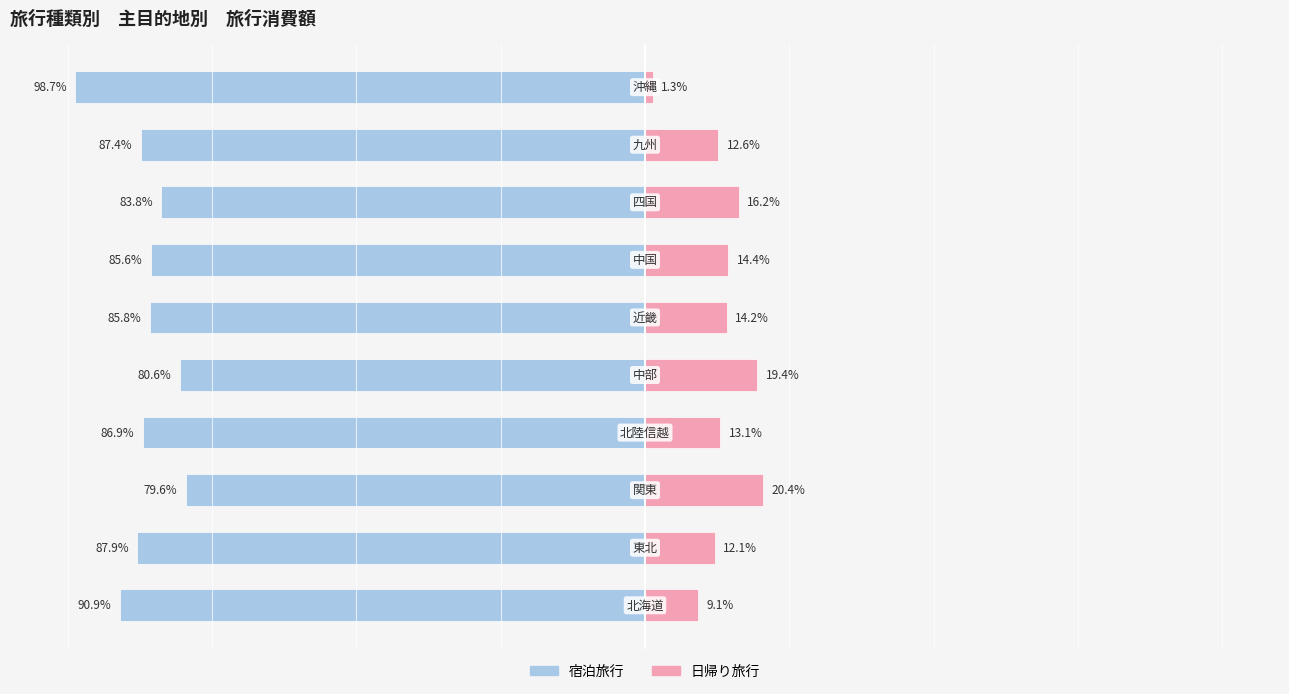

What are all the series names shown in the legend?

宿泊旅行, 日帰り旅行